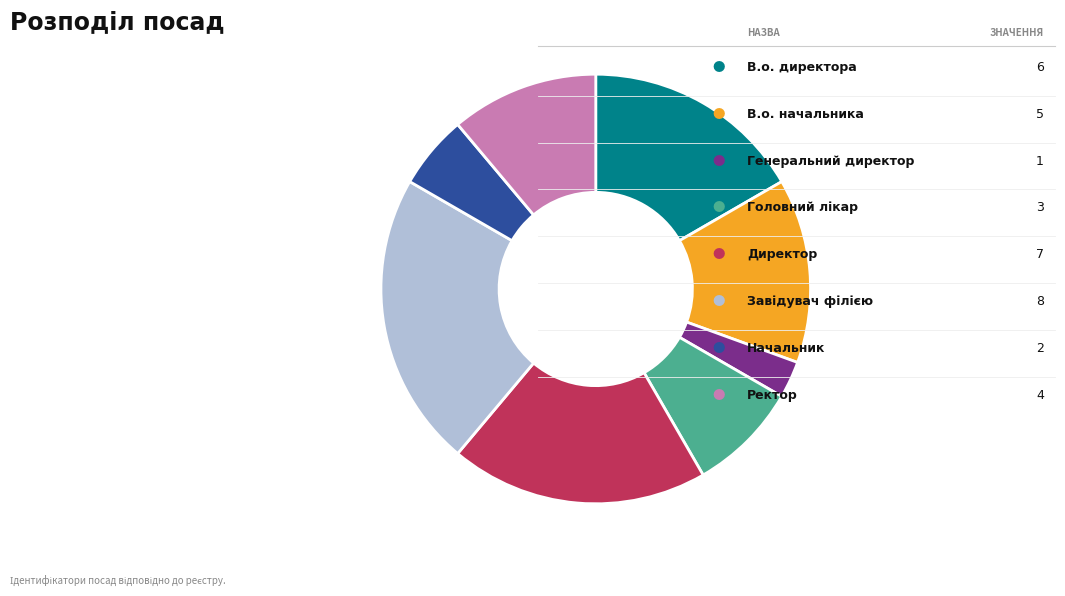

Is there a majority slice in this chart?

No